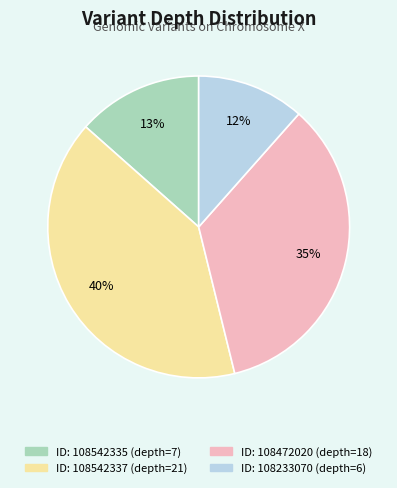

How many segments does this pie chart have?

4